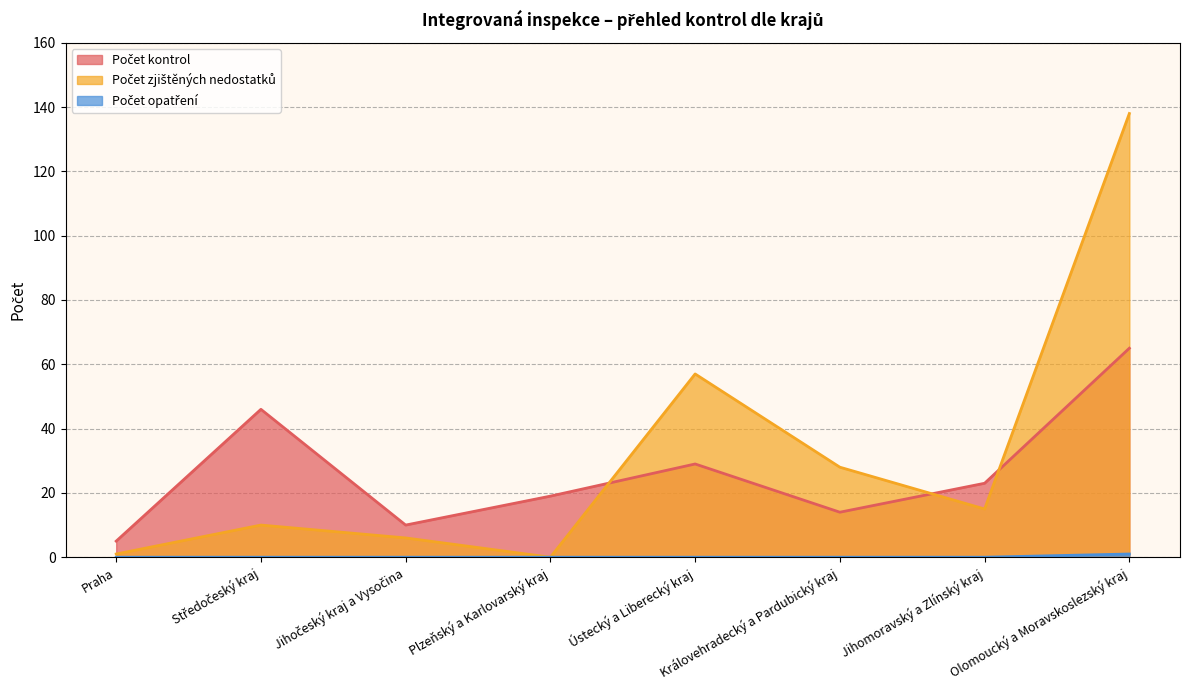

Reading left to right, transcribe all the data shown in this chart.

Počet kontrol: 5	46	10	19	29	14	23	65
Počet zjištěných nedostatků: 1	10	6	0	57	28	15	138
Počet opatření: 0	0	0	0	0	0	0	1